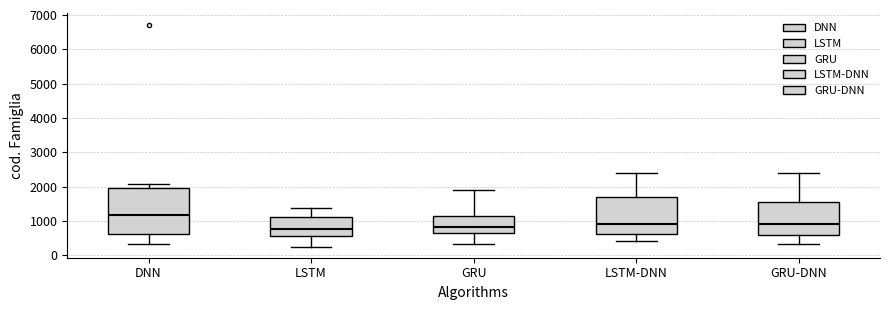

Which box is the tallest, from its lower edge to its upper edge?

DNN